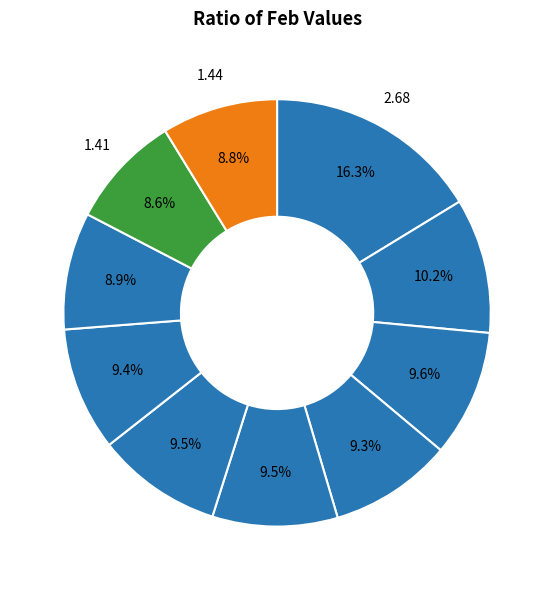

How many segments does this pie chart have?

10